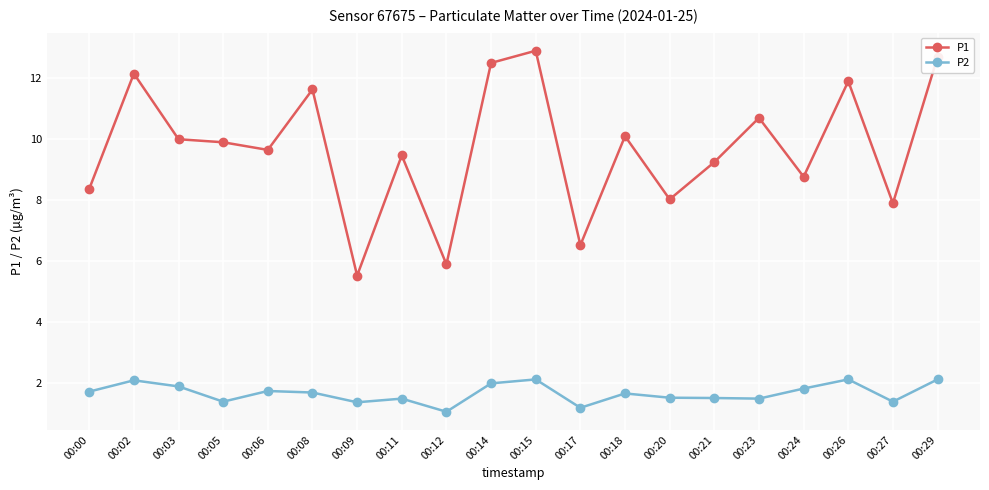

Rank the series by their average value, from lowest to highest.

P2, P1